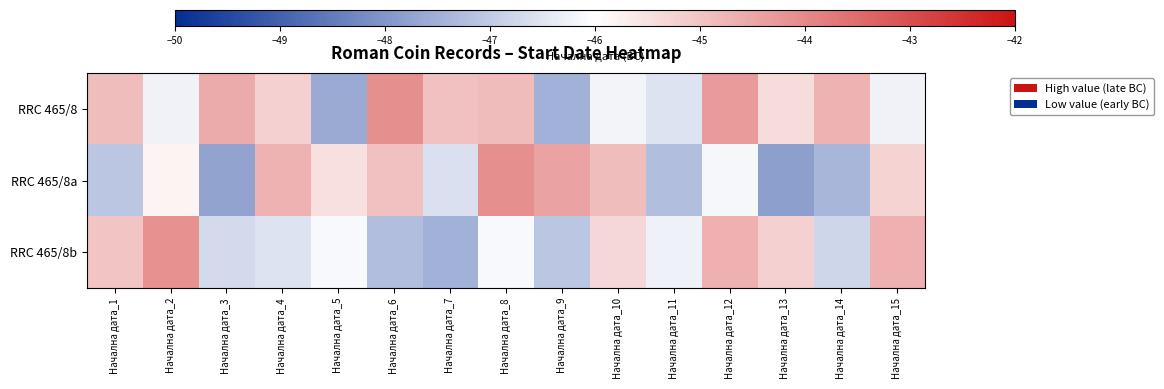

Reading right to left, extract all data points from this chart.

RRC 465/8: Начална дата_15=-46.2	Начална дата_14=-44.7	Начална дата_13=-45.4	Начална дата_12=-44.3	Начална дата_11=-46.5	Начална дата_10=-46.2	Начална дата_9=-47.5	Начална дата_8=-44.9	Начална дата_7=-45.0	Начална дата_6=-44.1	Начална дата_5=-47.6	Начална дата_4=-45.2	Начална дата_3=-44.6	Начална дата_2=-46.2	Начална дата_1=-44.9
RRC 465/8a: Начална дата_15=-45.3	Начална дата_14=-47.4	Начална дата_13=-47.8	Начална дата_12=-46.1	Начална дата_11=-47.2	Начална дата_10=-44.9	Начална дата_9=-44.4	Начална дата_8=-44.1	Начална дата_7=-46.6	Начална дата_6=-45.0	Начална дата_5=-45.5	Начална дата_4=-44.7	Начална дата_3=-47.7	Начална дата_2=-45.8	Начална дата_1=-47.1
RRC 465/8b: Начална дата_15=-44.7	Начална дата_14=-46.8	Начална дата_13=-45.2	Начална дата_12=-44.7	Начална дата_11=-46.3	Начална дата_10=-45.3	Начална дата_9=-47.1	Начална дата_8=-46.1	Начална дата_7=-47.5	Начална дата_6=-47.2	Начална дата_5=-46.1	Начална дата_4=-46.5	Начална дата_3=-46.7	Начална дата_2=-44.1	Начална дата_1=-45.0